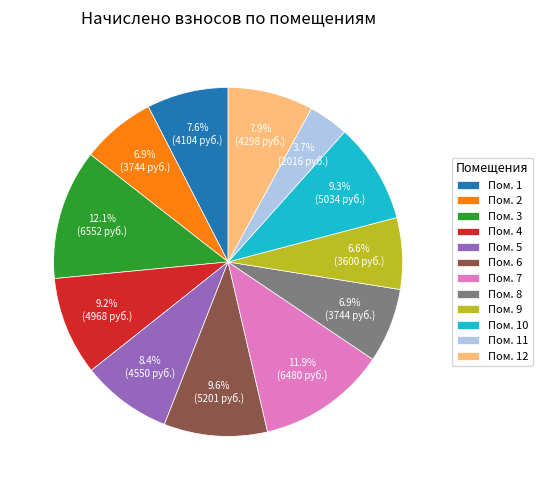

What is the ratio of the value at Пом. 1 to the value at Пом. 6?

0.8